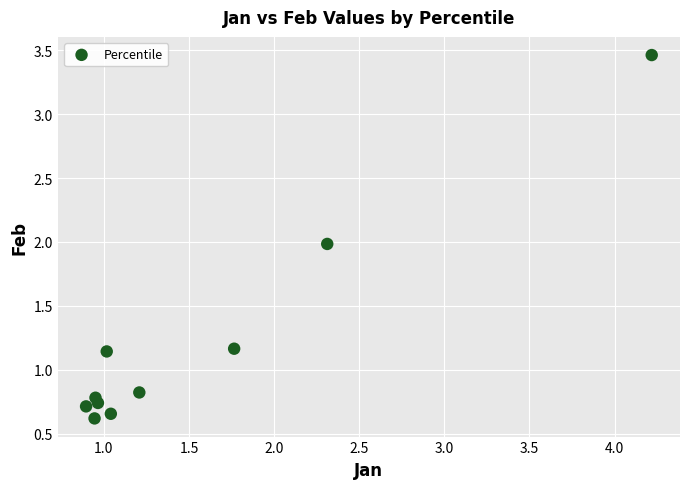

What is the average X value?

1.5